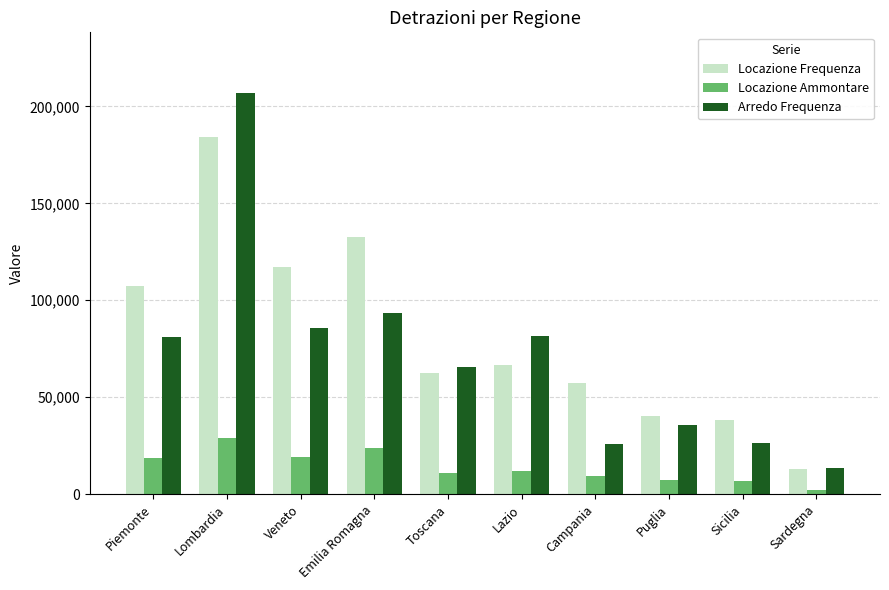

List the series in order of their peak value, highest first.

Arredo Frequenza, Locazione Frequenza, Locazione Ammontare